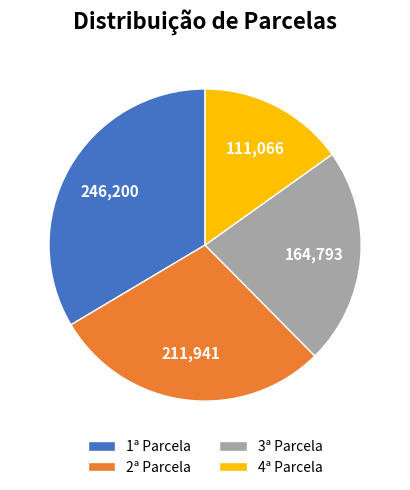

What is the ratio of the value at 3ª Parcela to the value at 4ª Parcela?

1.5